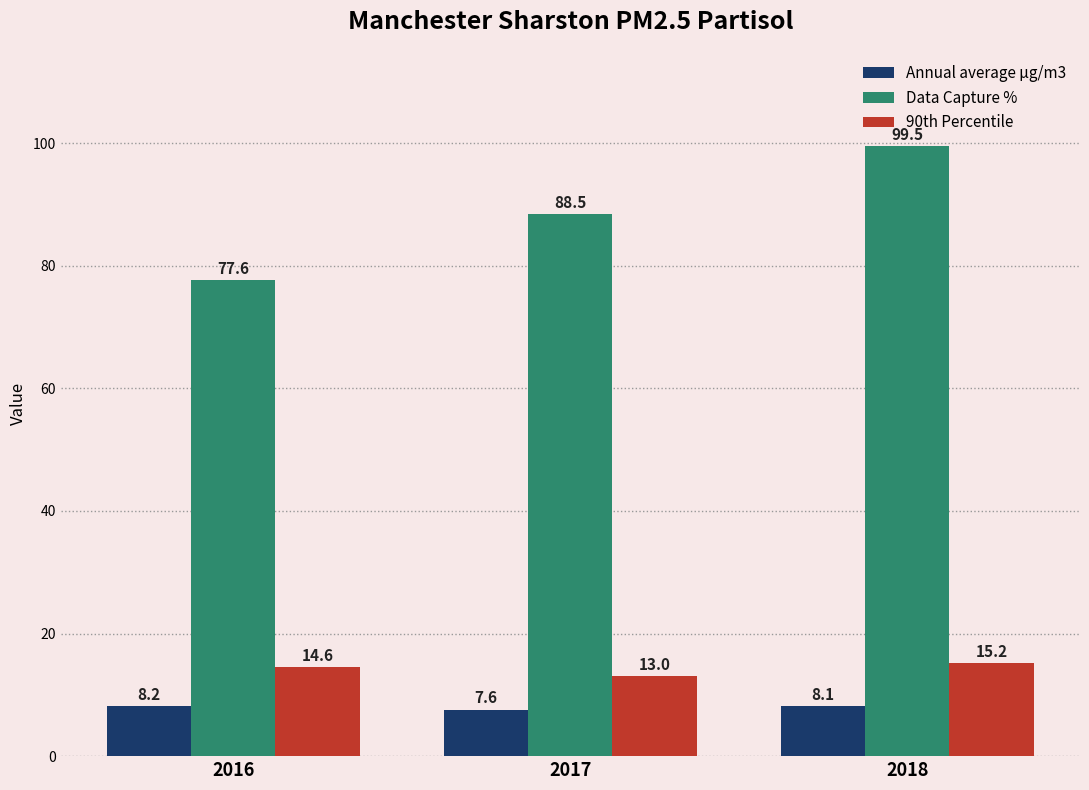

Between 2016 and 2018, which series saw the biggest shift?

Data Capture %